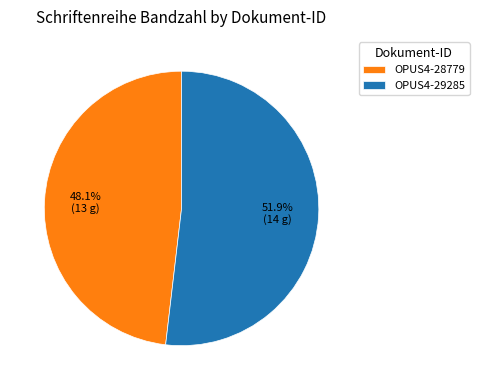

What is the largest slice in the pie chart?

OPUS4-29285